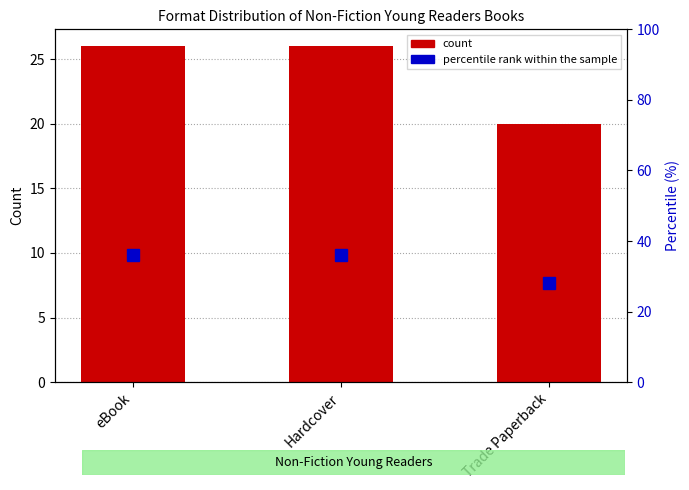

Which has a higher value, Hardcover or eBook?

Hardcover